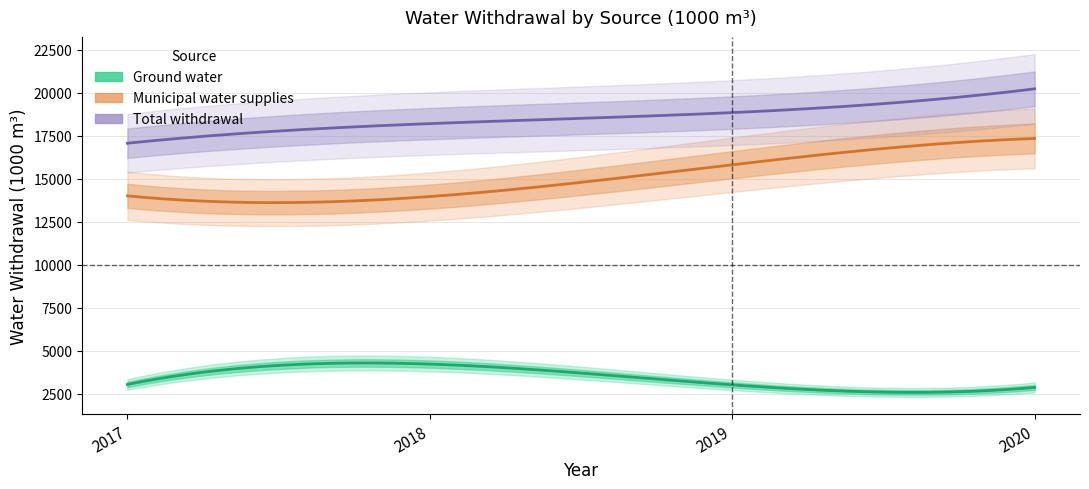

Rank the series by their maximum value, from highest to lowest.

Total withdrawal, Municipal water supplies, Ground water